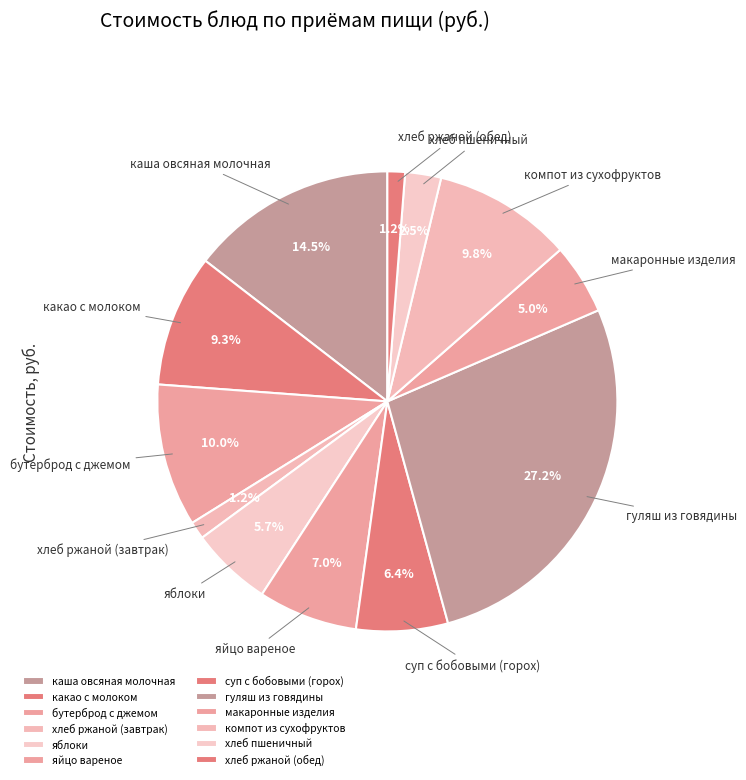

Is there any slice that represents more than half of the pie?

No